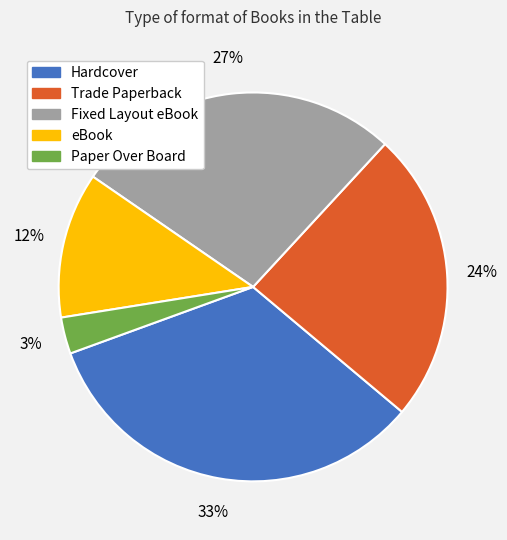

To the nearest percent, what percentage of the pie is Paper Over Board?

3%